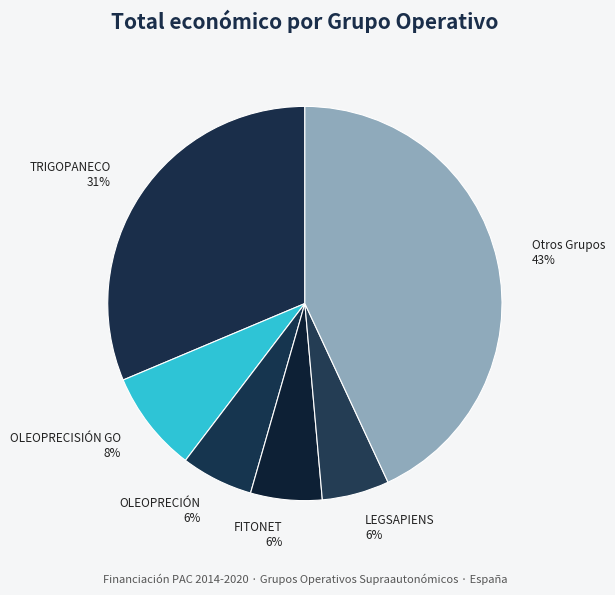

To the nearest percent, what percentage of the pie is FITONET?

6%